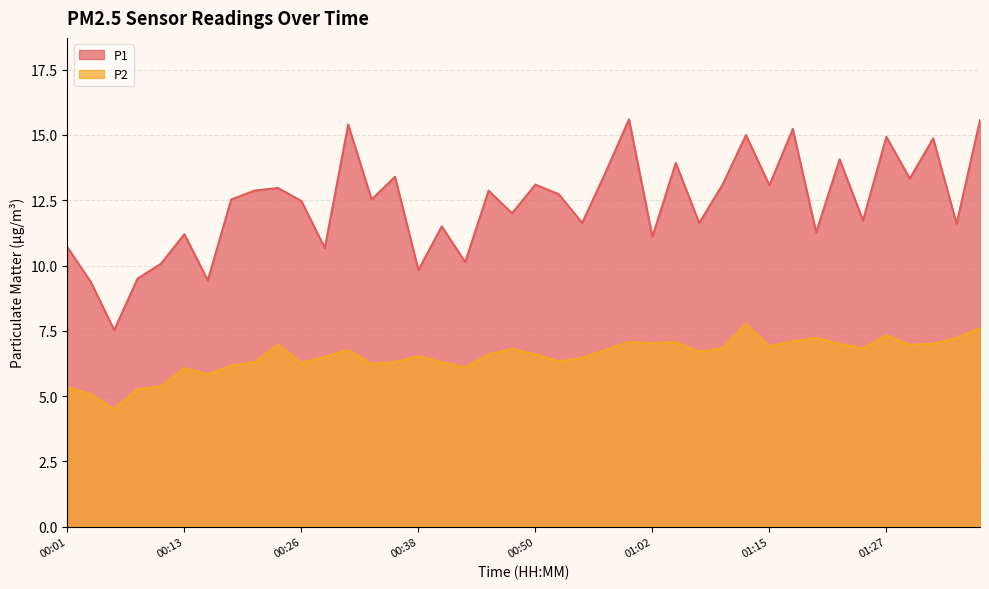

What is the sum of the P2 values at 00:11 and 00:57?

12.1